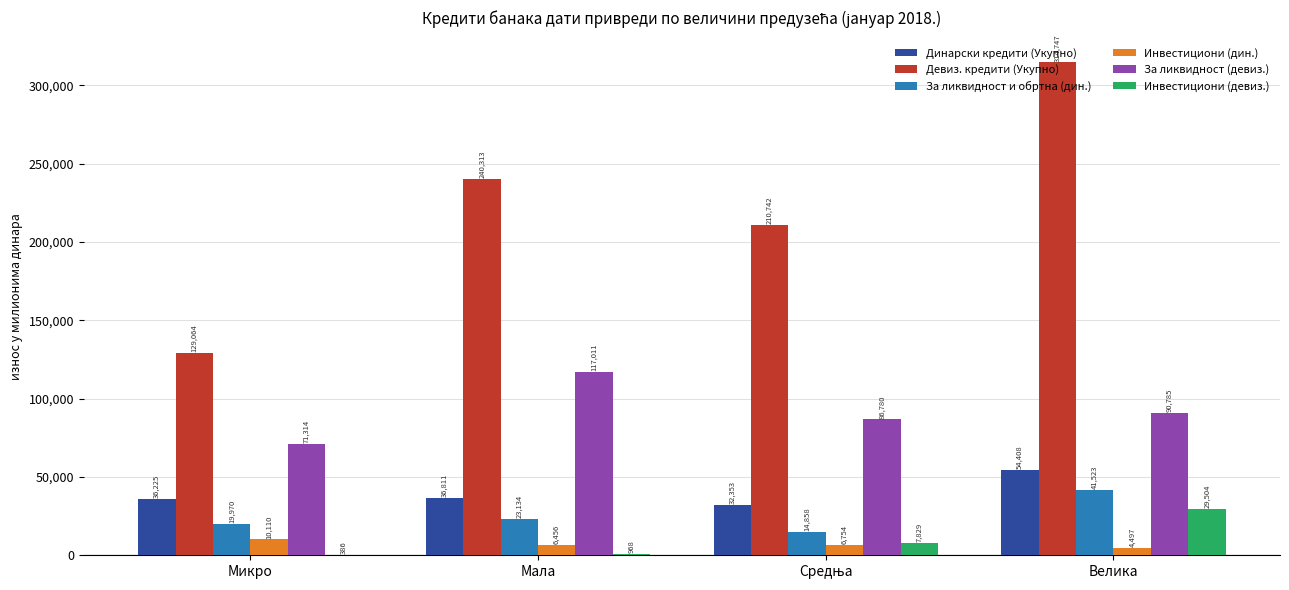

Between Микро and Велика, which series saw the biggest shift?

Девиз. кредити (Укупно)